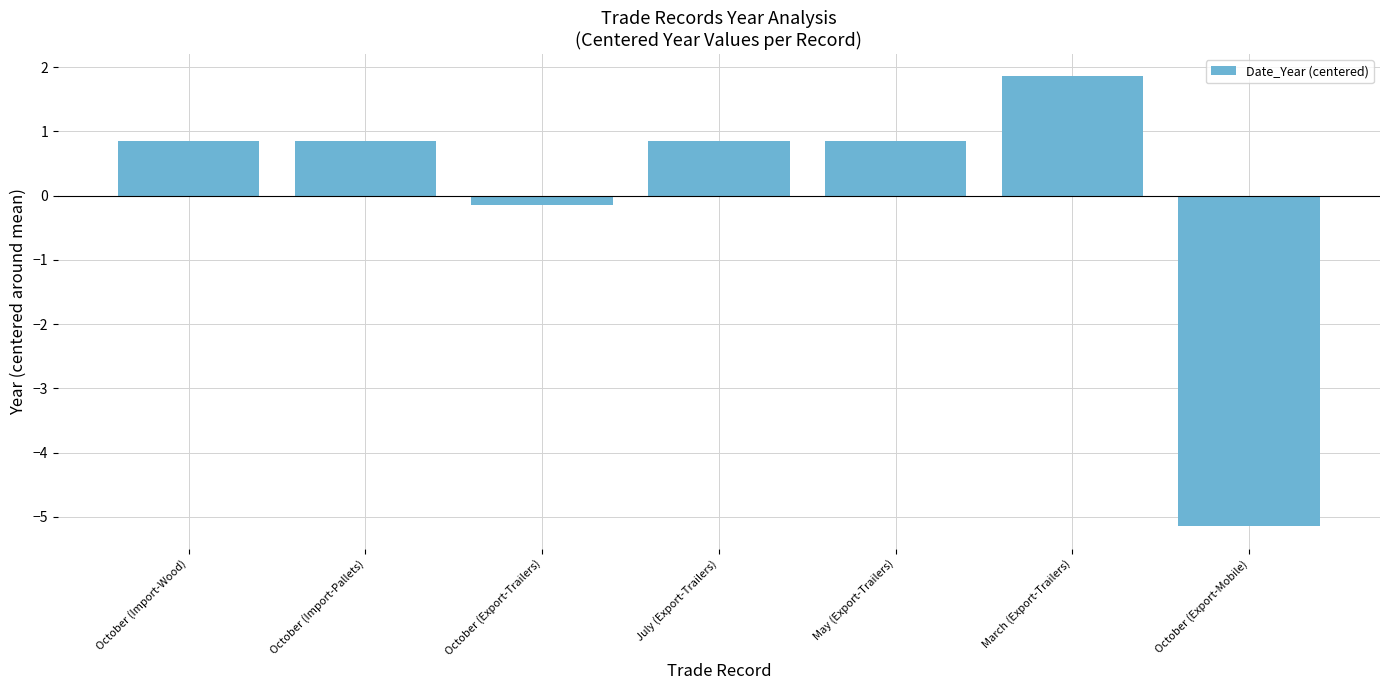

Between October (Export-Trailers) and May (Export-Trailers), which is larger?

May (Export-Trailers)